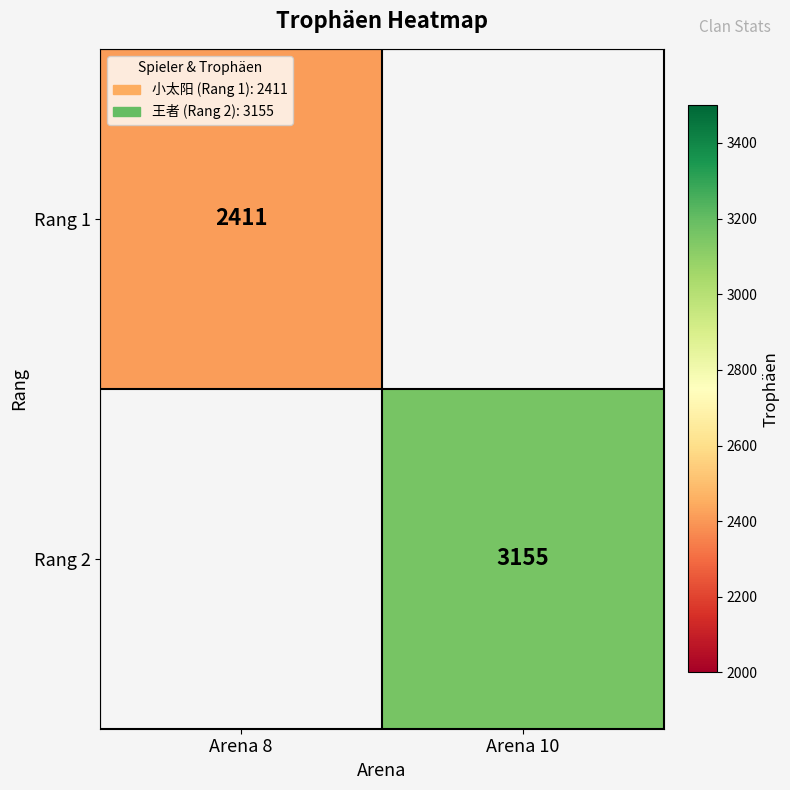

The Rang 2 series shows 3155 at Arena 10. True or false?

True